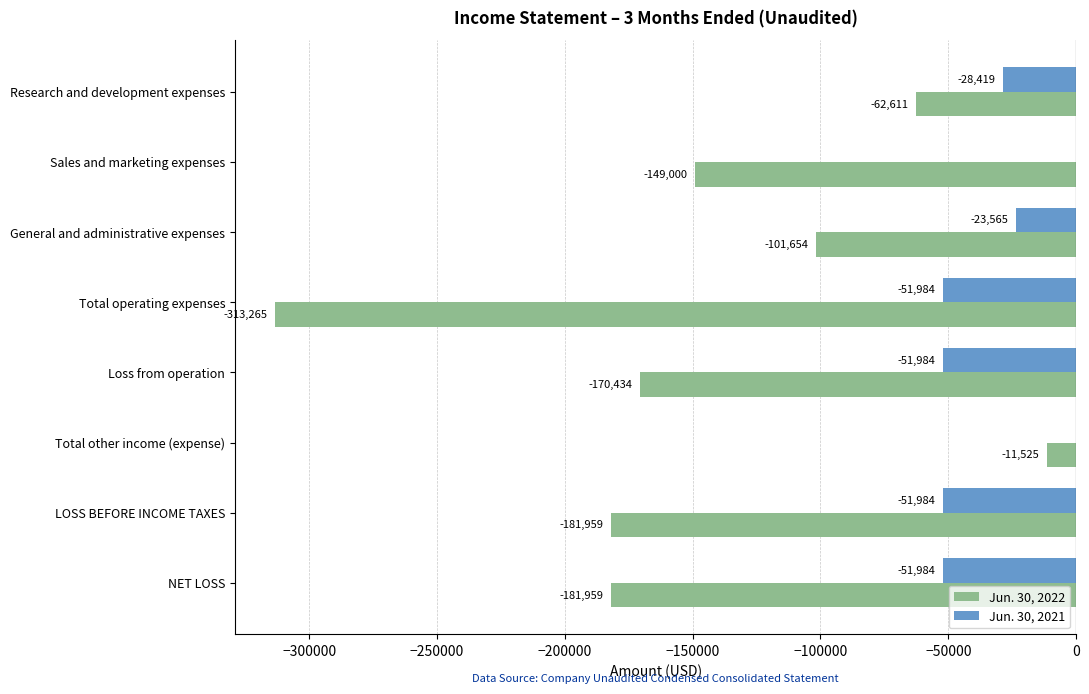

True or false: Jun. 30, 2022 has a value of -62611 at Research and development expenses.

True